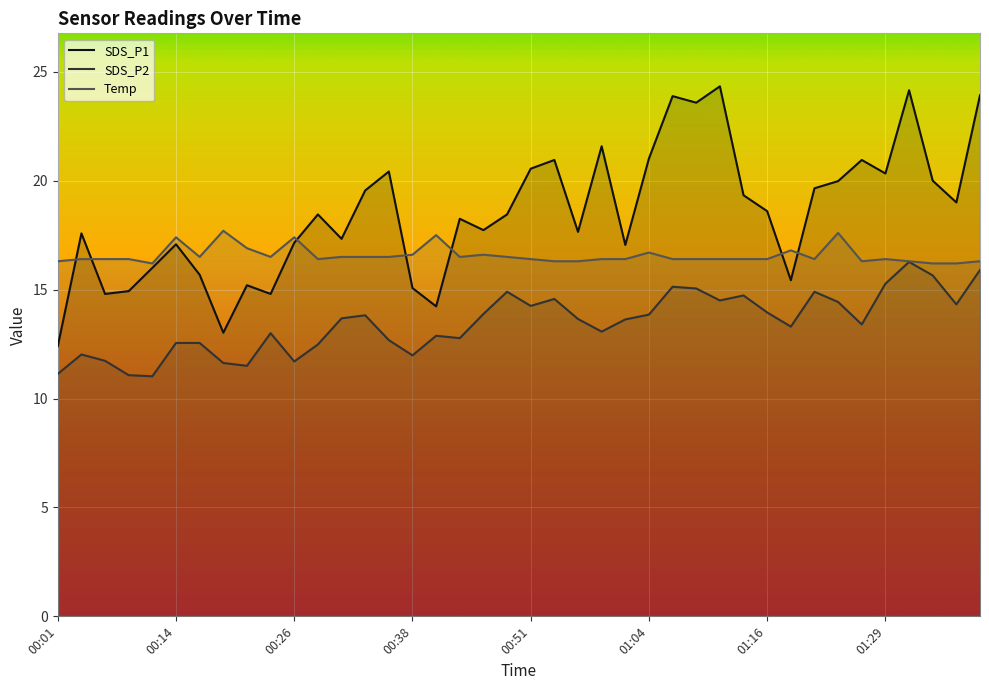

What is the average value of the Temp series?

16.6